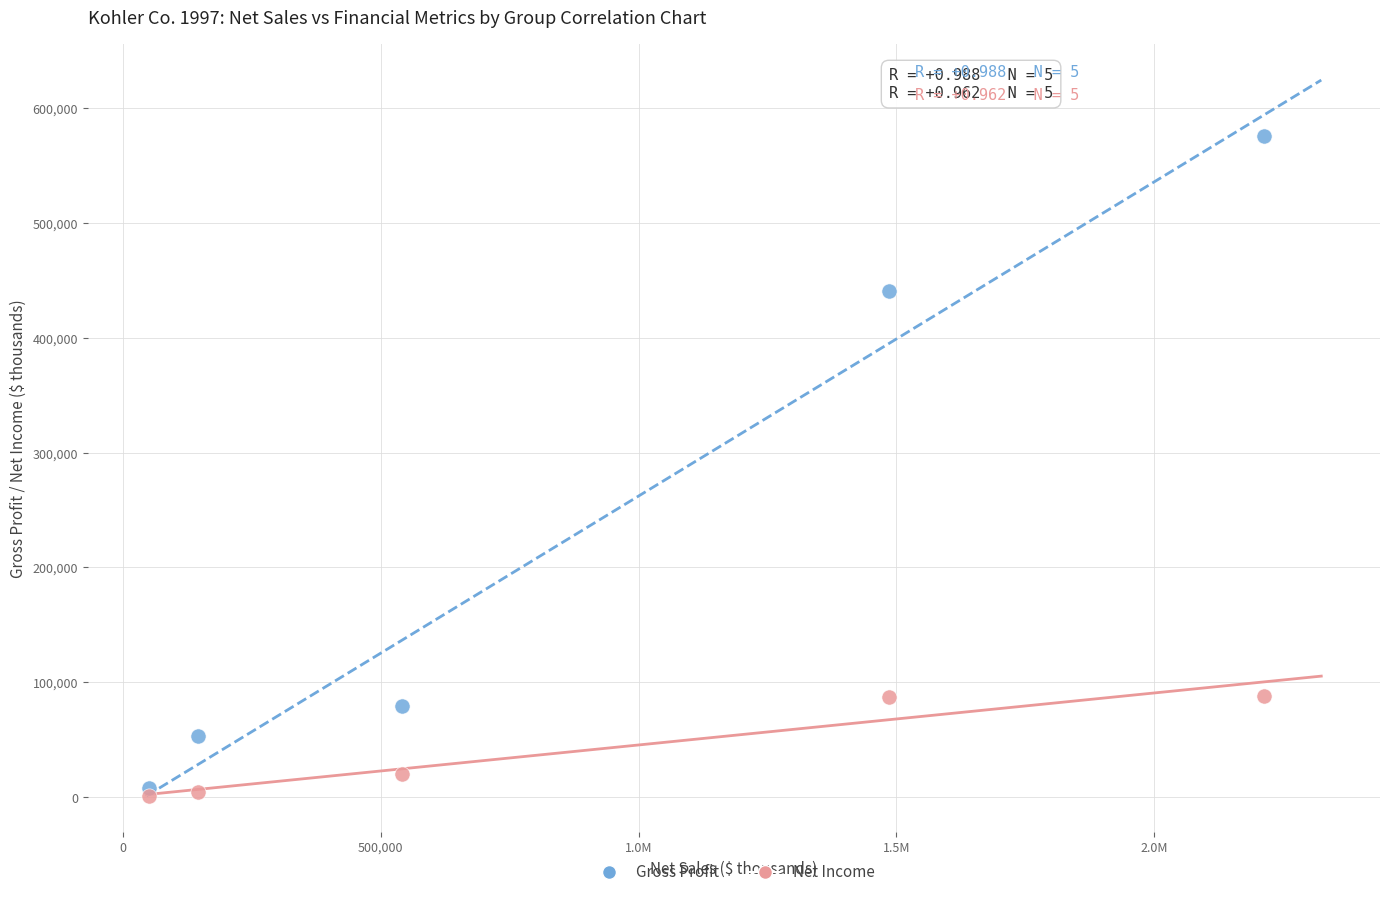

Which series reaches the minimum Y coordinate?

Net Income